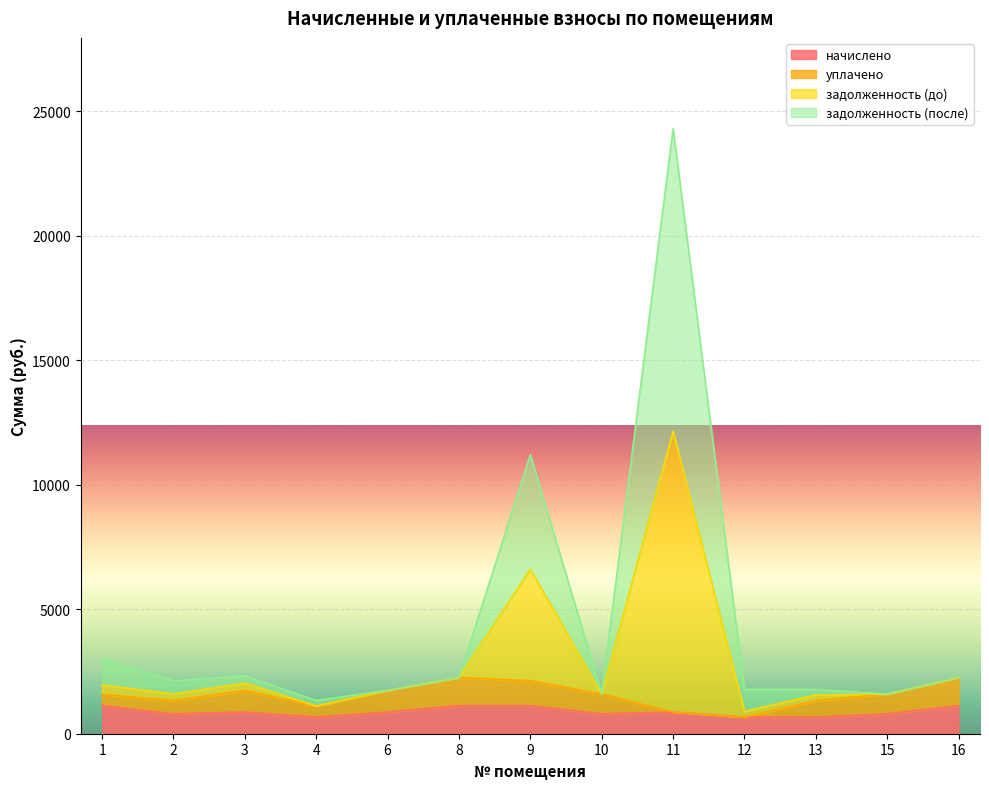

Where does the задолженность (до) series first go above 2123?

1